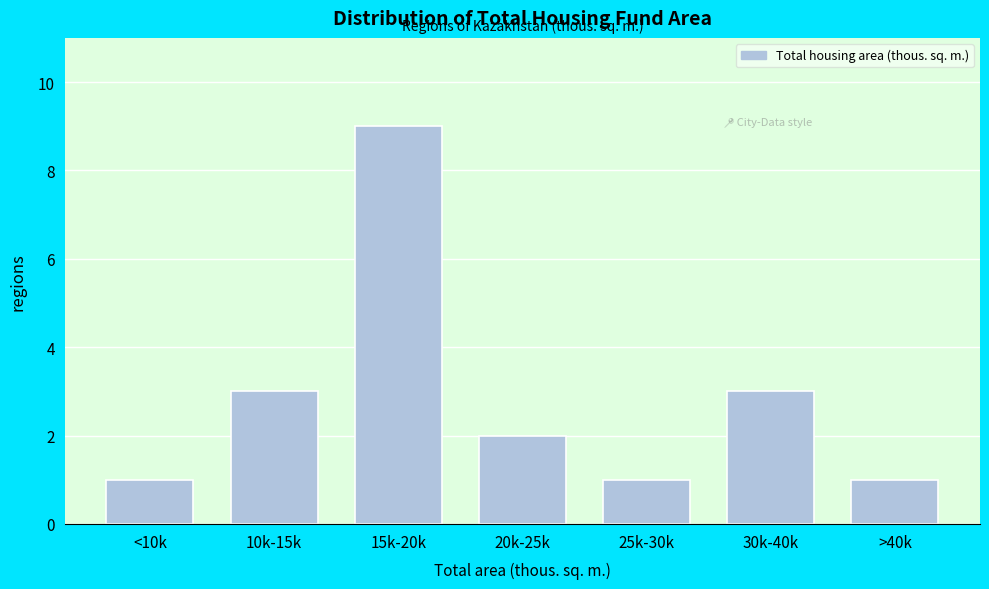

Reading left to right, extract all data points from this chart.

<10k=1	10k-15k=3	15k-20k=9	20k-25k=2	25k-30k=1	30k-40k=3	>40k=1